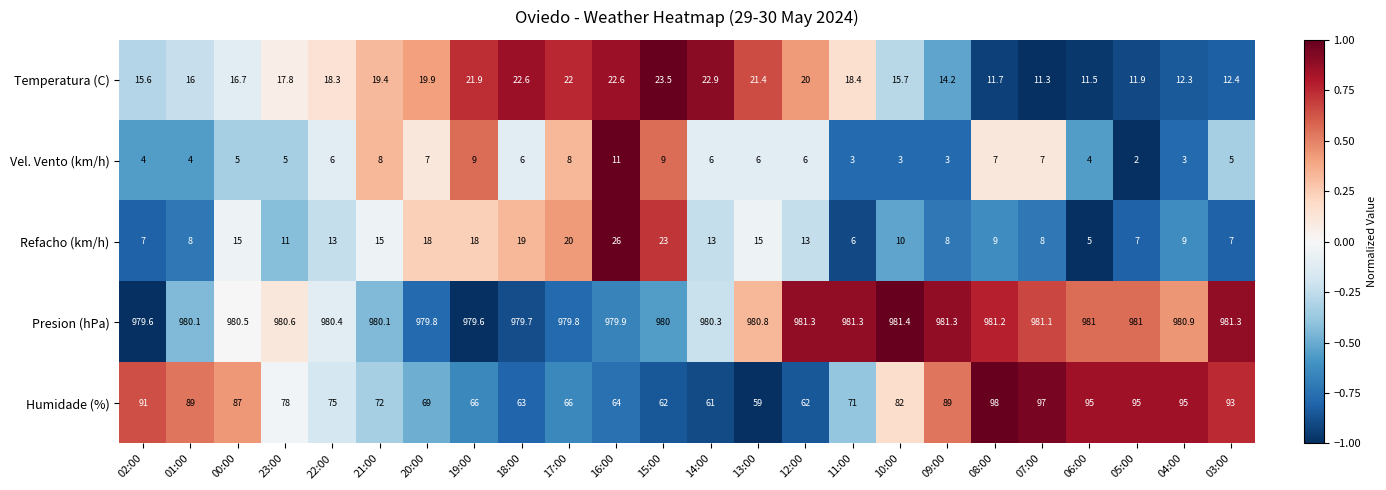

What is the maximum value shown in the chart?

981.4